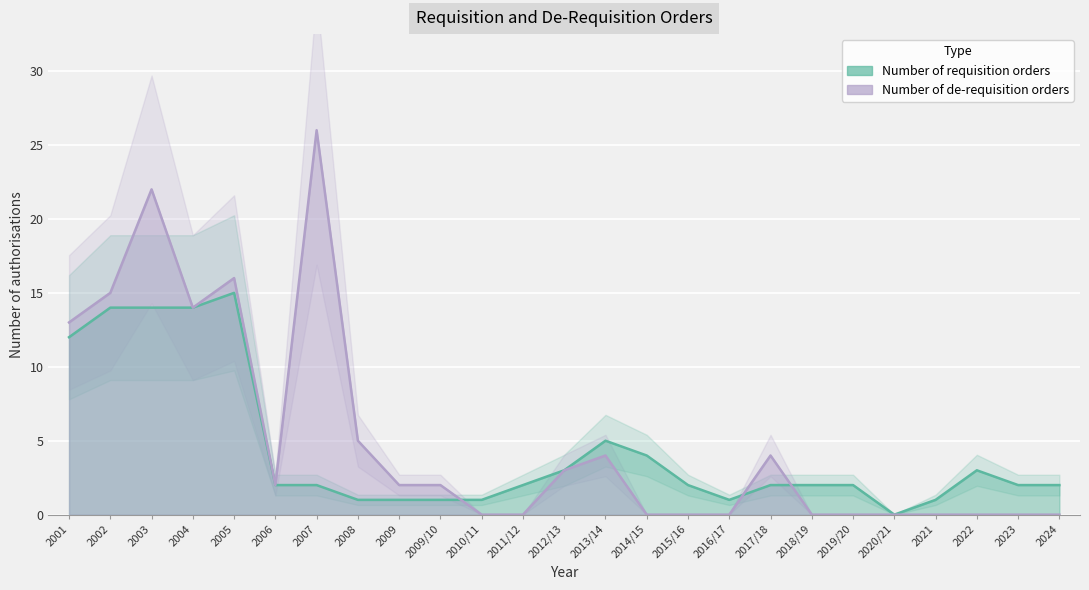

What is the total value across all series at 2017/18?

6